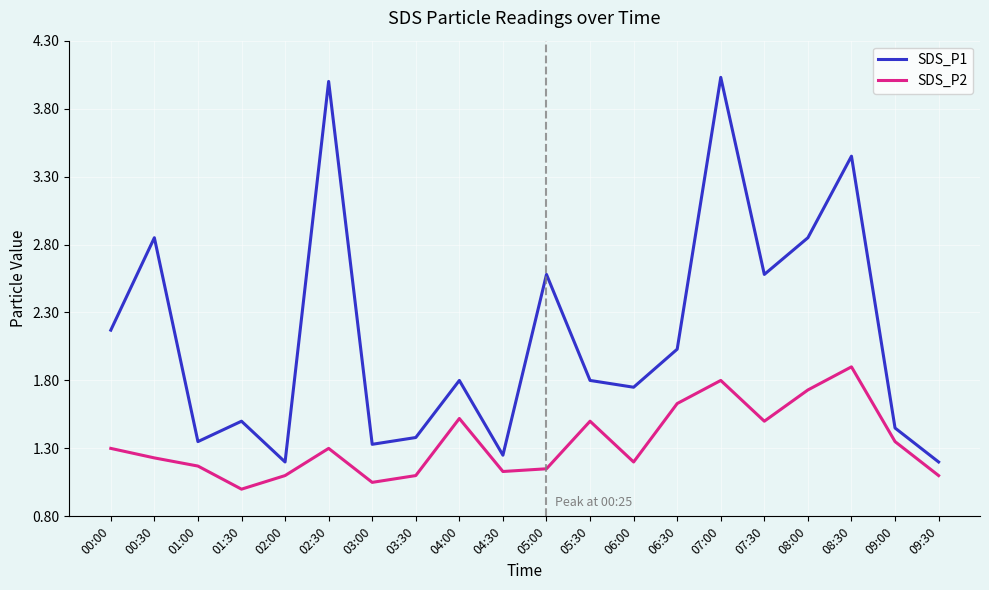

List the series in order of their peak value, highest first.

SDS_P1, SDS_P2